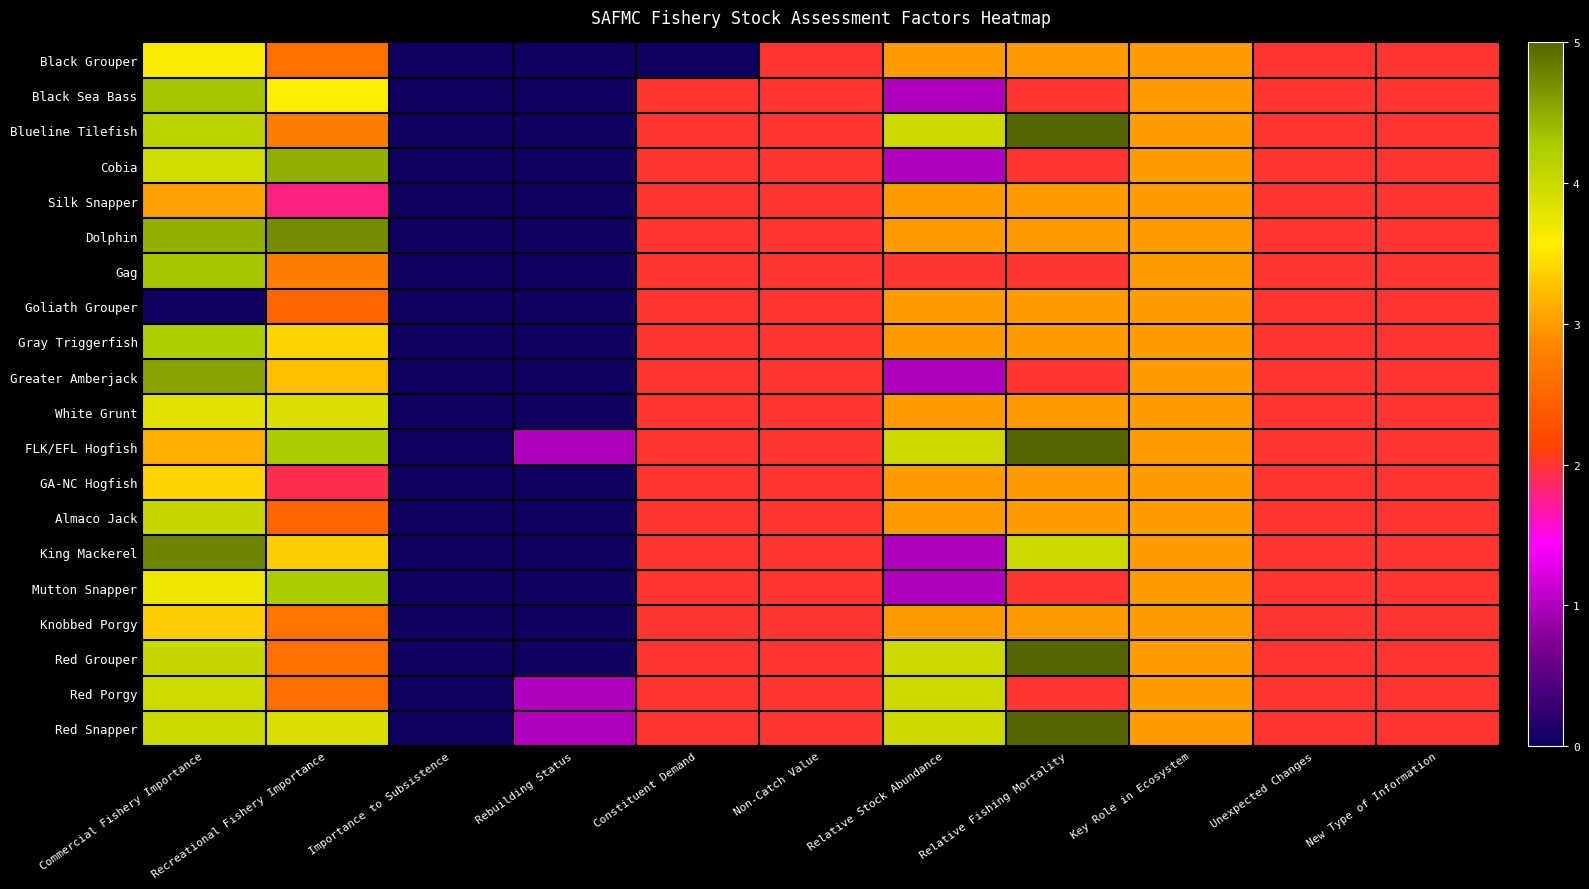

What is the spread (max minus min) of values at Relative Stock Abundance?

3.0